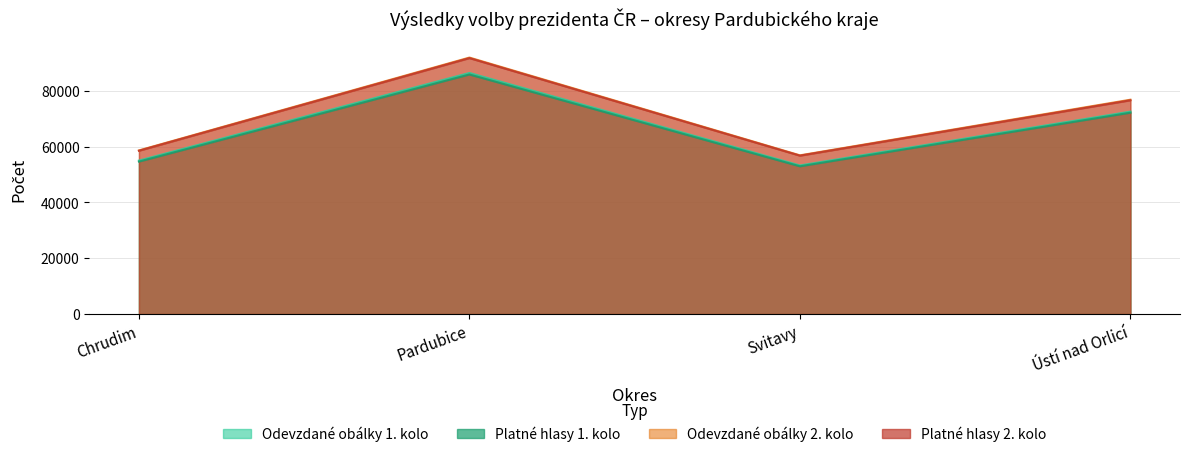

The Platné hlasy 1. kolo series shows 52935 at Svitavy. True or false?

True